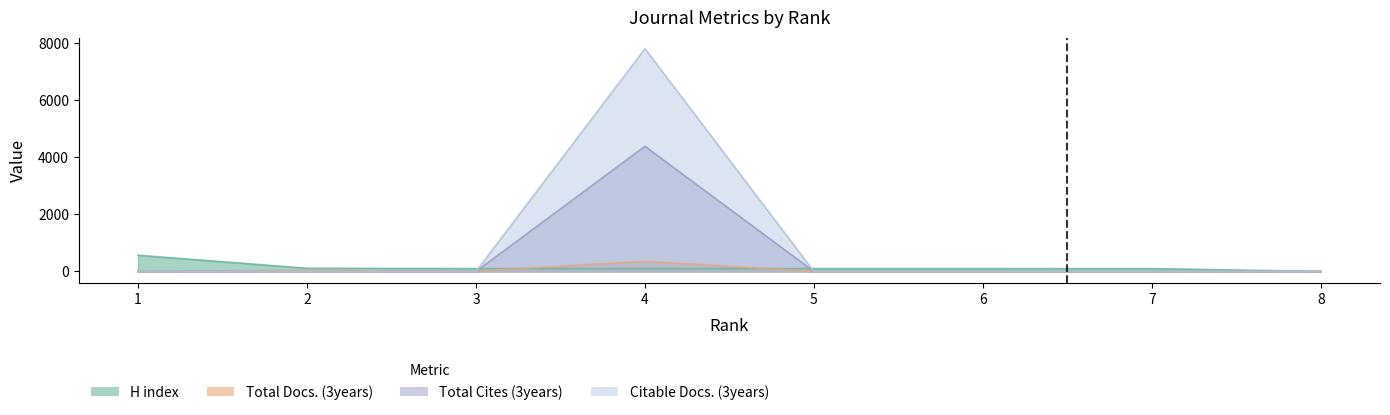

What is the difference between the highest and lowest values at 7?

100